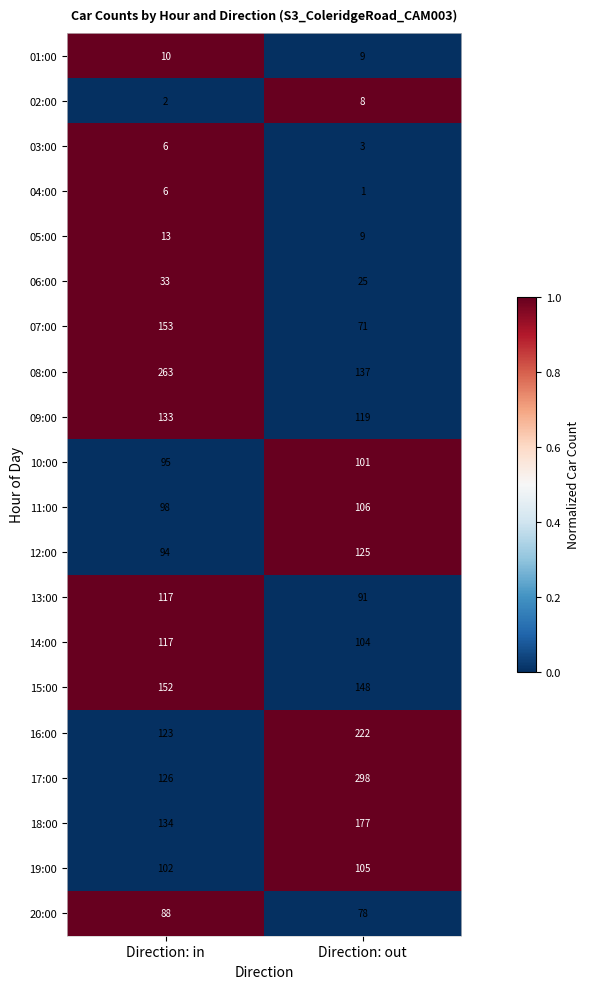

Which series has the largest total across all categories?

17:00